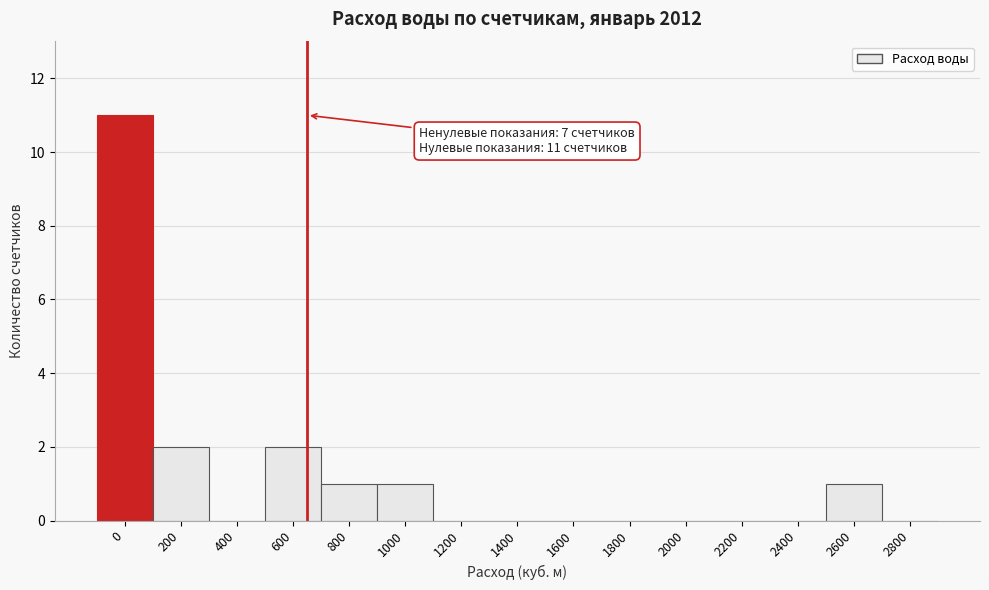

Reading right to left, what are all the values shown in this chart?

2800=0	2600=1	2400=0	2200=0	2000=0	1800=0	1600=0	1400=0	1200=0	1000=1	800=1	600=2	400=0	200=2	0=11